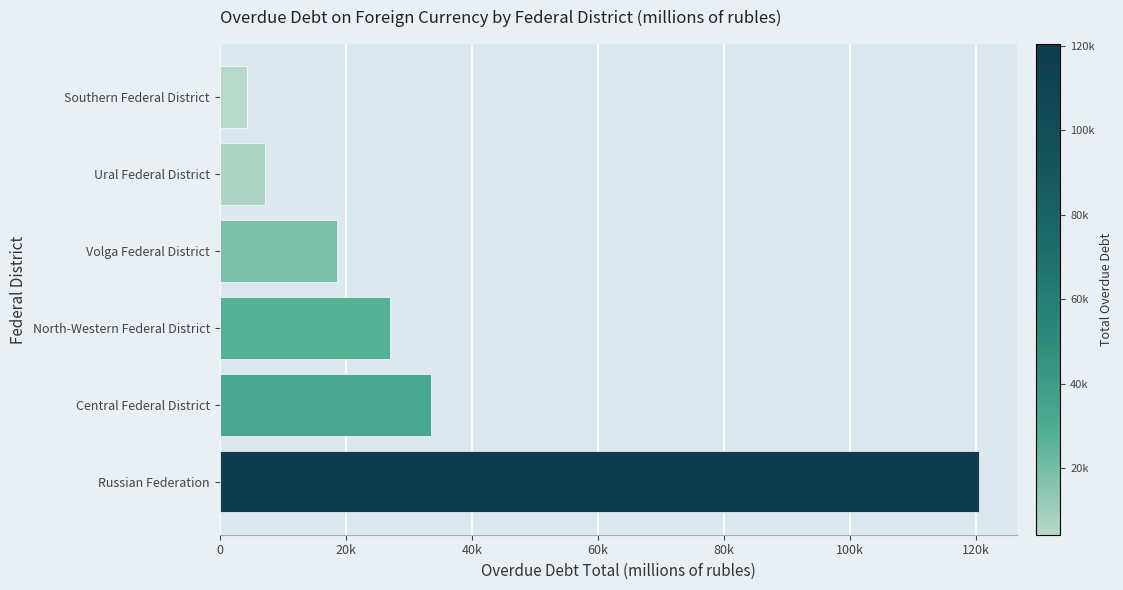

What is the difference between the maximum and minimum values?

116138